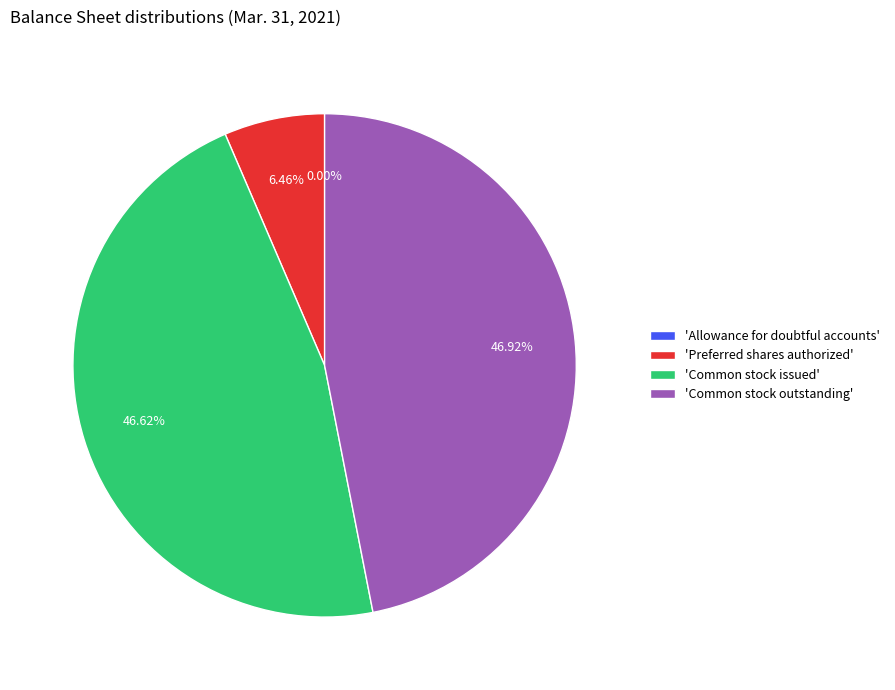

Is there any slice that represents more than half of the pie?

No